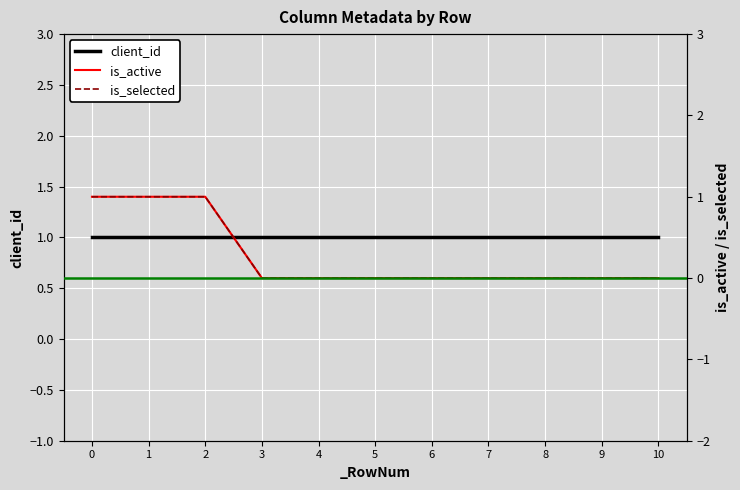

How many data points does each series have?

11